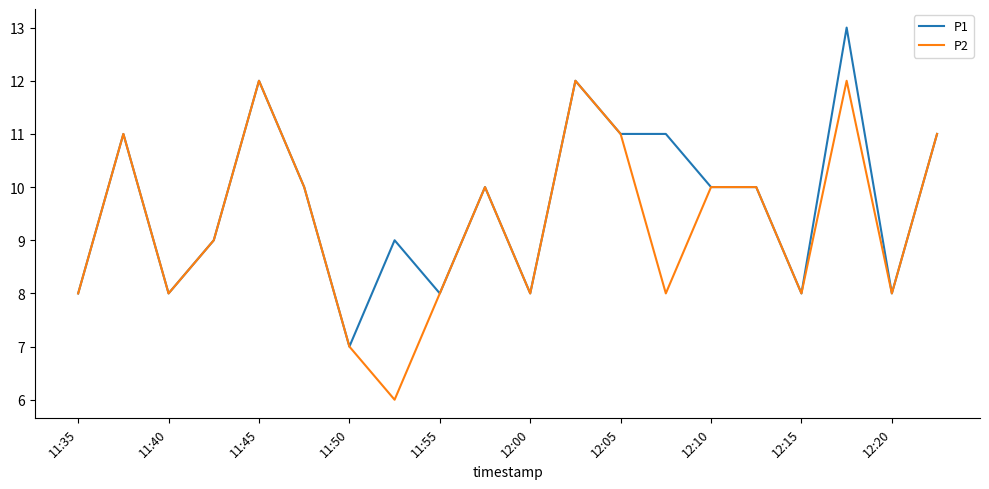

What is the average value of the P2 series?

9